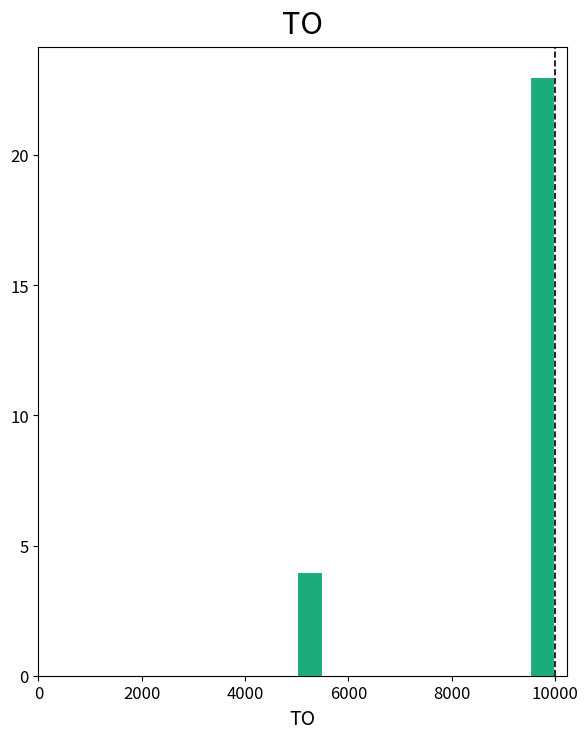

Read against the x-axis, roughly where is the centre of the tallest bar?

9800